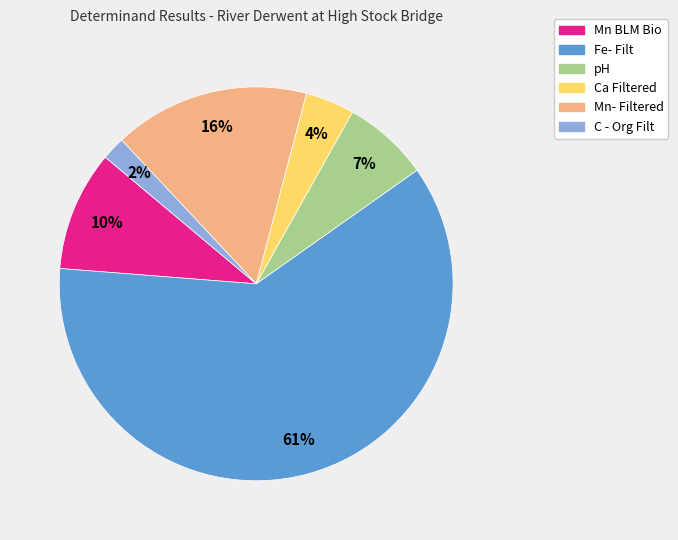

Do Ca Filtered and Fe- Filt together represent more than half of the pie?

Yes